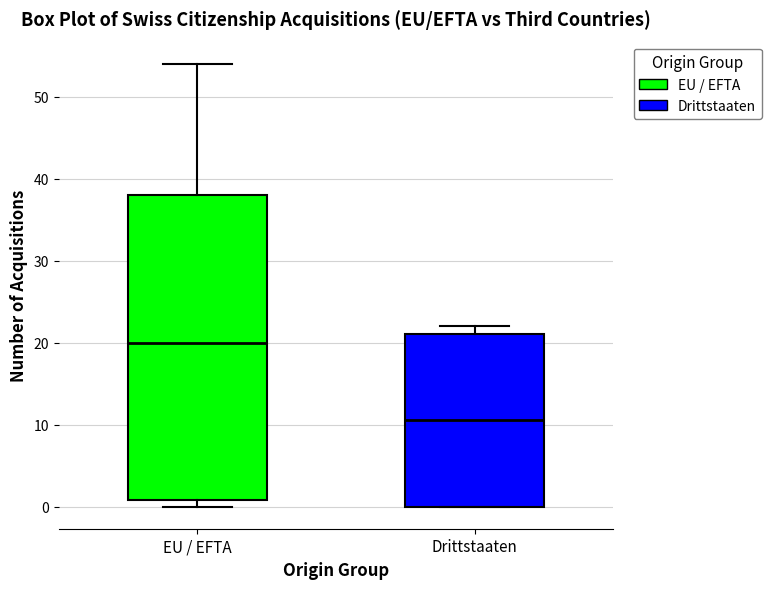

Reading left to right, transcribe this box plot: for each box, give where its median line is, the range the box spans, and where its two whiskers end, as read against the y-axis. The values are not printed on the chart, so give them approximately, as read against the axis.

EU / EFTA: median 20, box 1 to 38, whiskers 0 to 54
Drittstaaten: median 11, box 0 to 21, whiskers 0 to 22